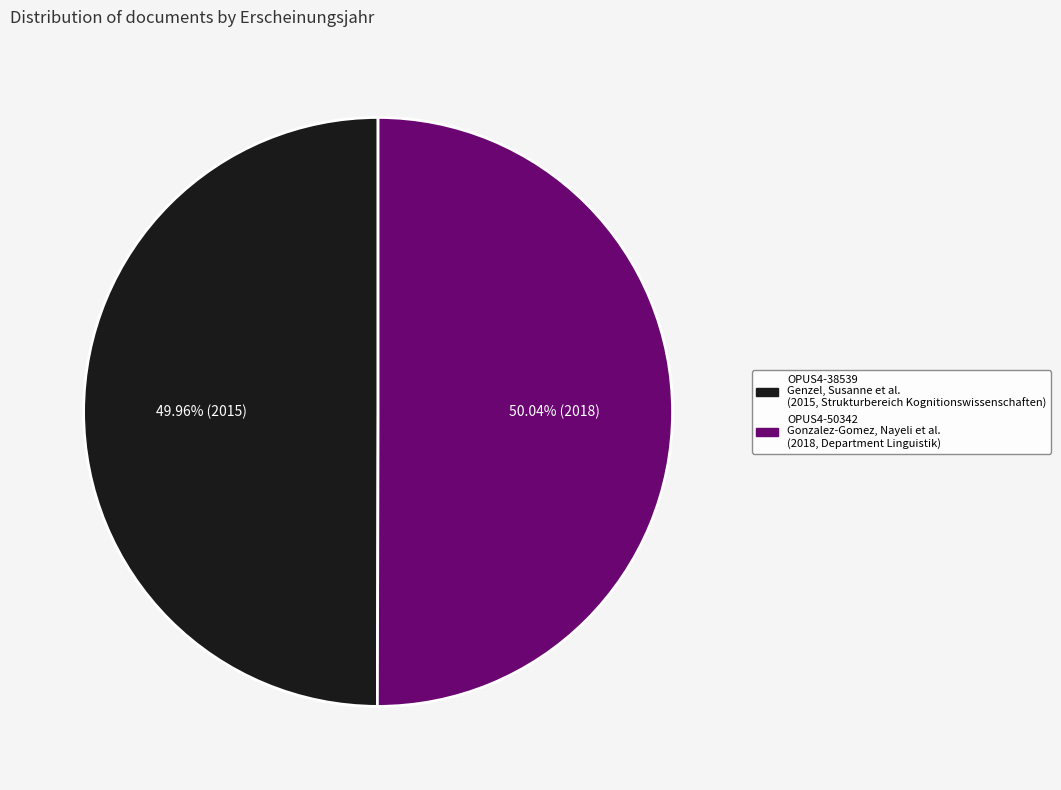

Combined, do OPUS4-50342 and OPUS4-38539 account for over 50%?

Yes